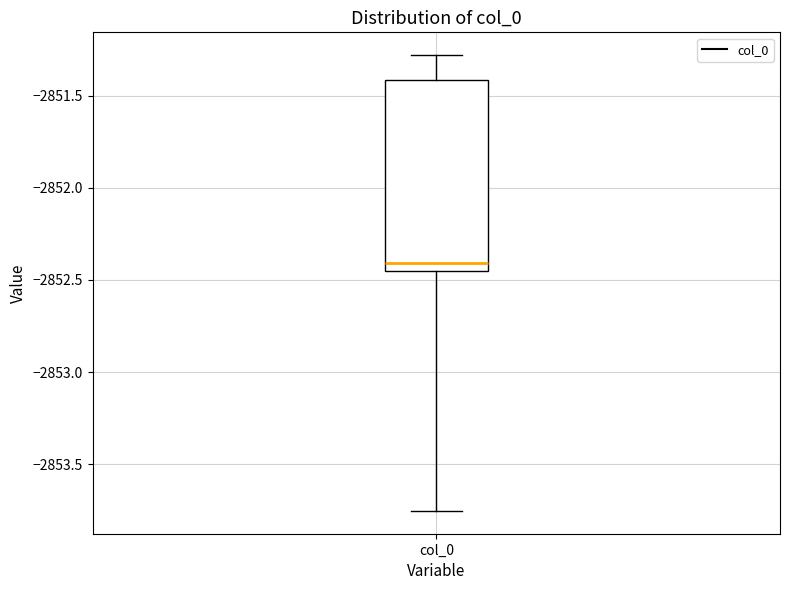

Transcribe this box plot: give where the median line is, the range the box spans, and where the two whiskers end, as read against the y-axis. The values are not printed on the chart, so give them approximately, as read against the axis.

median -2852.40, box -2852.45 to -2851.40, whiskers -2853.75 to -2851.30